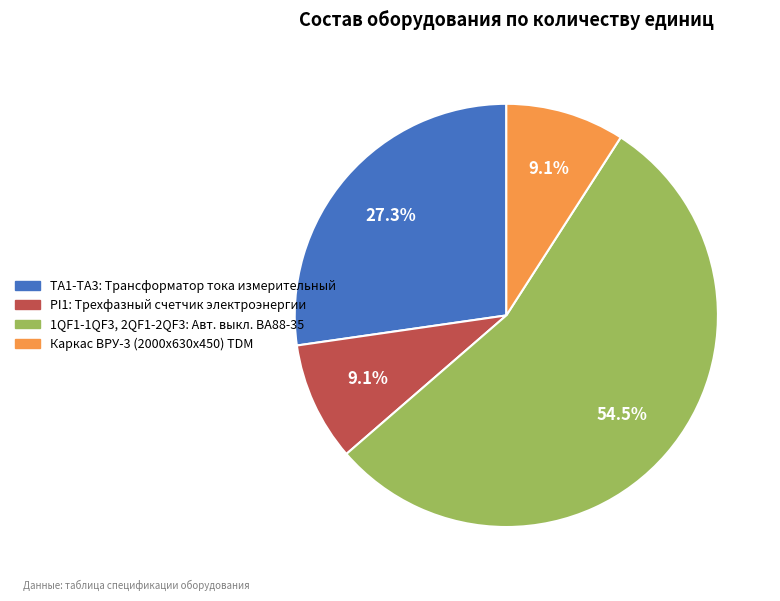

What percentage do TA1-TA3: Трансформатор тока измерительный and 1QF1-1QF3, 2QF1-2QF3: Авт. выкл. ВА88-35 together represent?

81.8%